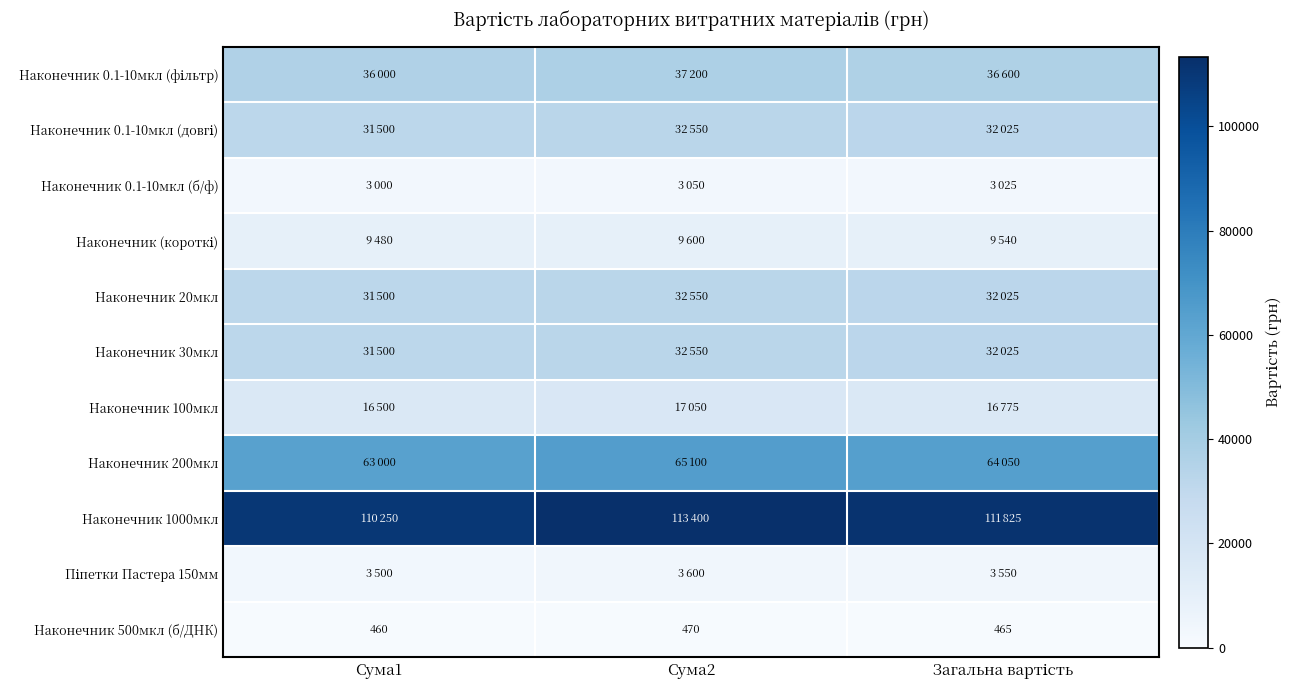

The value of Наконечник 0.1-10мкл (довгі) at Сума1 is 22006. True or false?

False